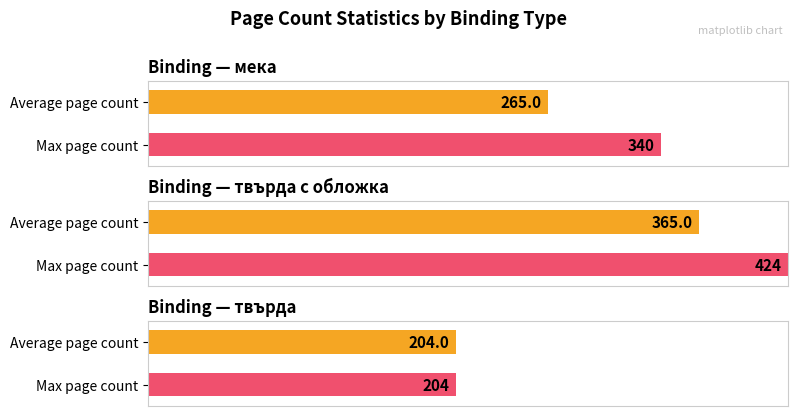

Between мека and мека, which is larger?

мека